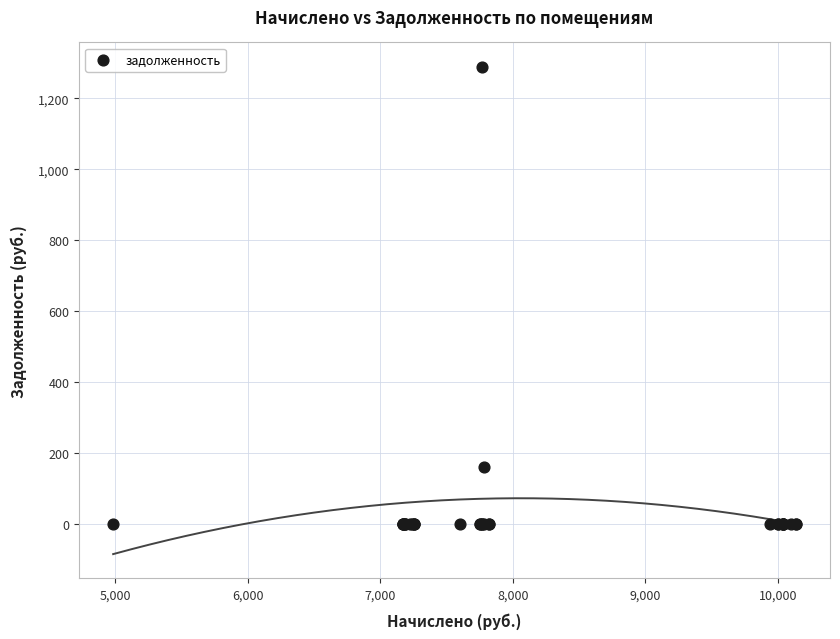

What Y value in the scatter plot is closest to 644?

161.3